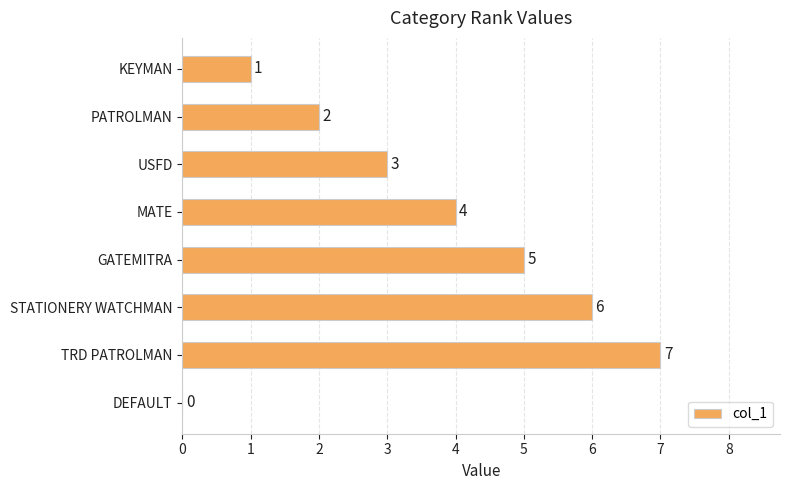

Count the values in the range 2 to 6.

5